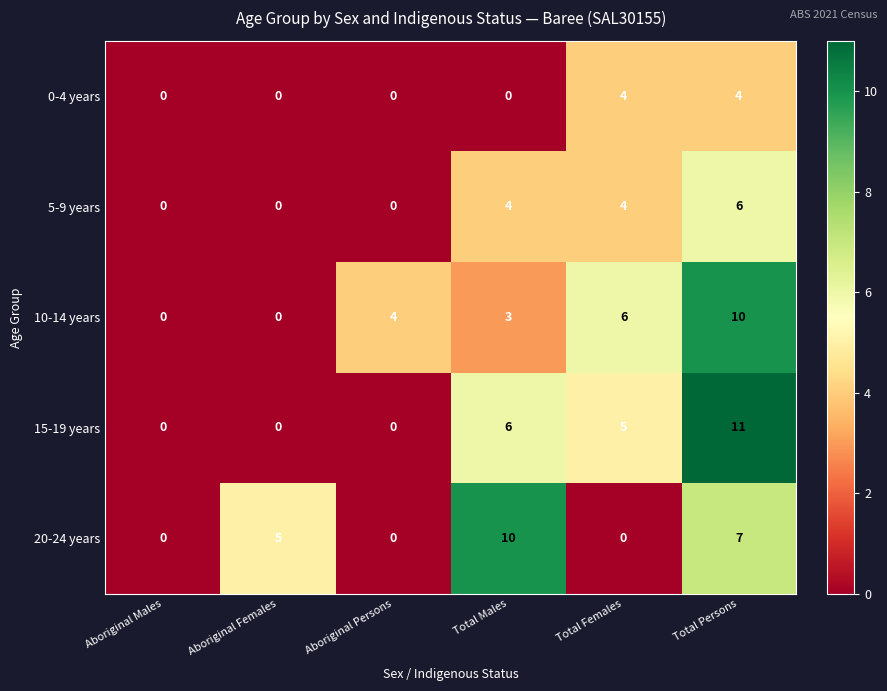

Which series has the largest total across all categories?

10-14 years